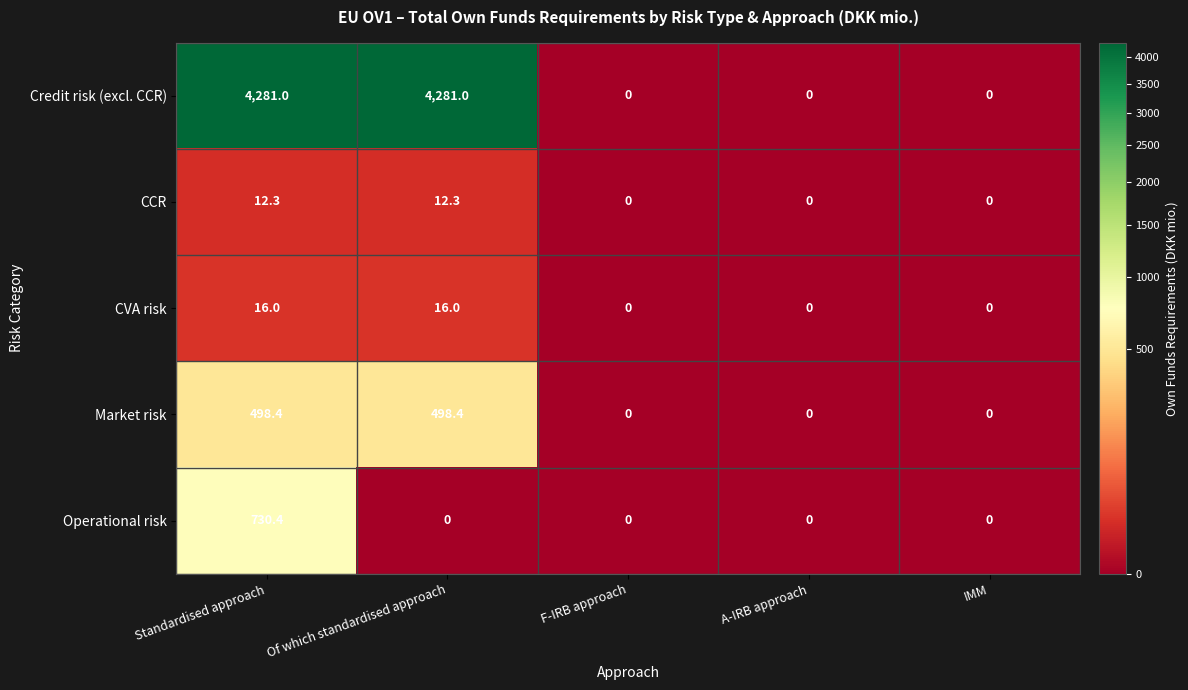

Reading left to right, list all the values displayed in this chart.

Credit risk (excl. CCR): 4281.0	4281.0	0.0	0.0	0.0
CCR: 12.3	12.3	0.0	0.0	0.0
CVA risk: 16.0	16.0	0.0	0.0	0.0
Market risk: 498.4	498.4	0.0	0.0	0.0
Operational risk: 730.4	0.0	0.0	0.0	0.0